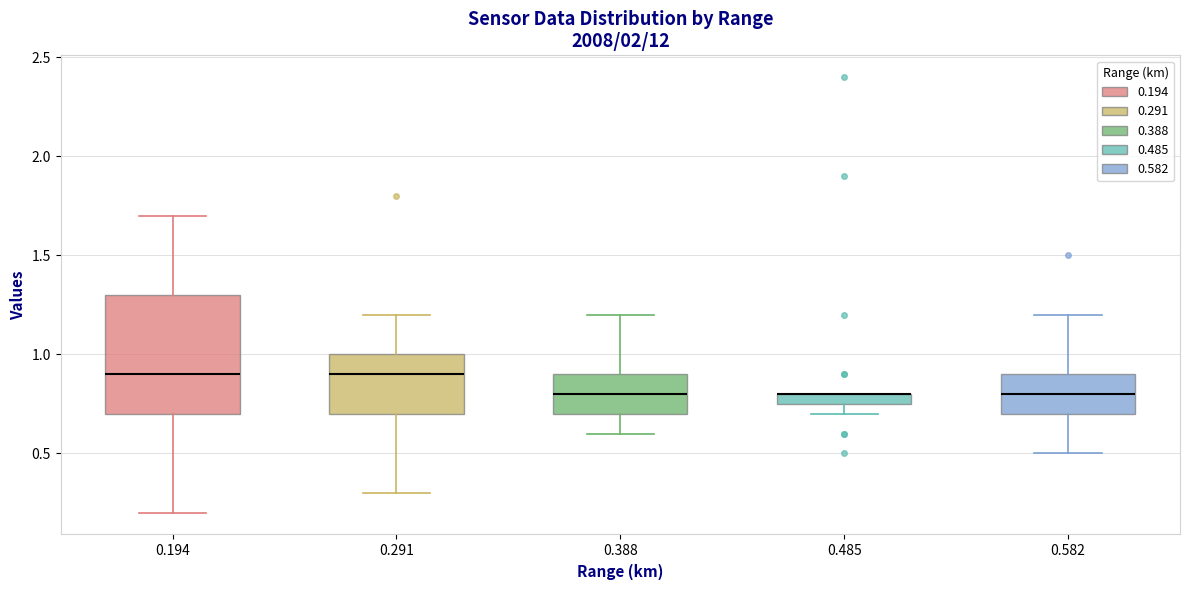

Where does the median line of the box at x = 0.194 sit on the y-axis? The values are not printed on the chart, so give them approximately, as read against the axis.

0.90